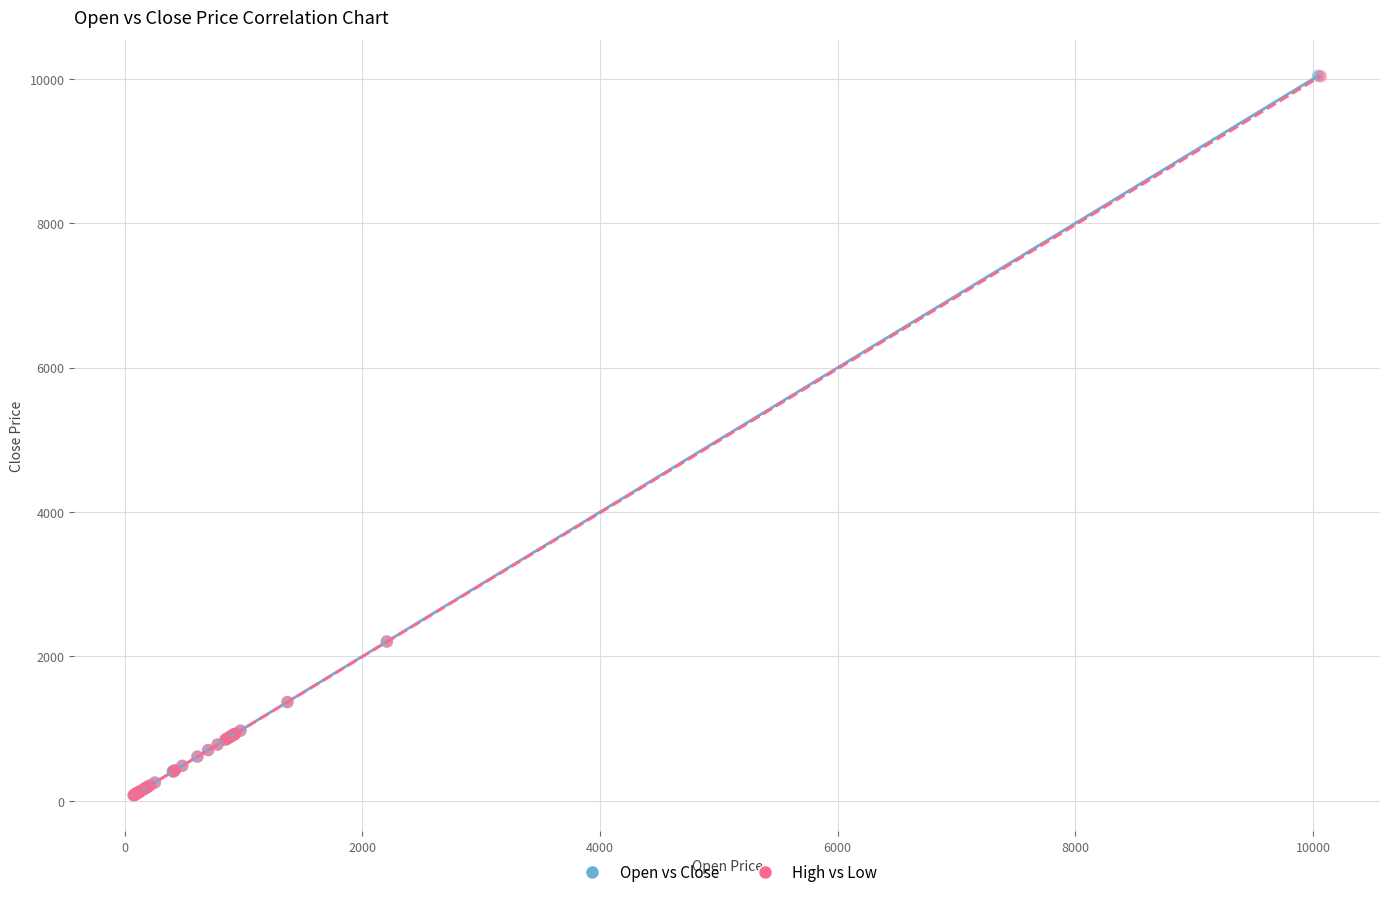

Which series has the widest spread of Y values?

Open vs Close